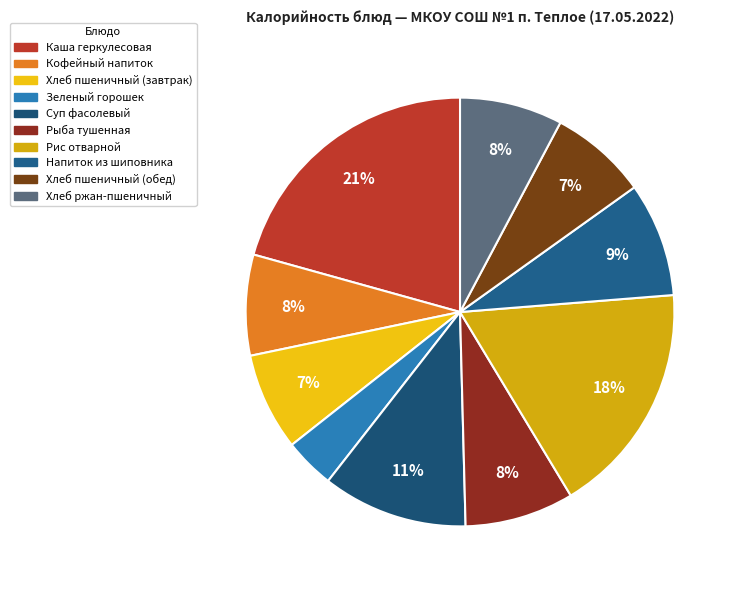

Count the number of slices in the pie.

10